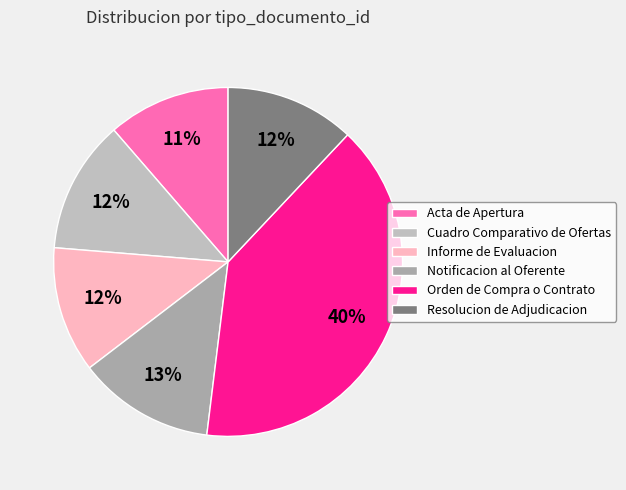

The Resolucion de Adjudicacion slice represents 5% of the pie. True or false?

False